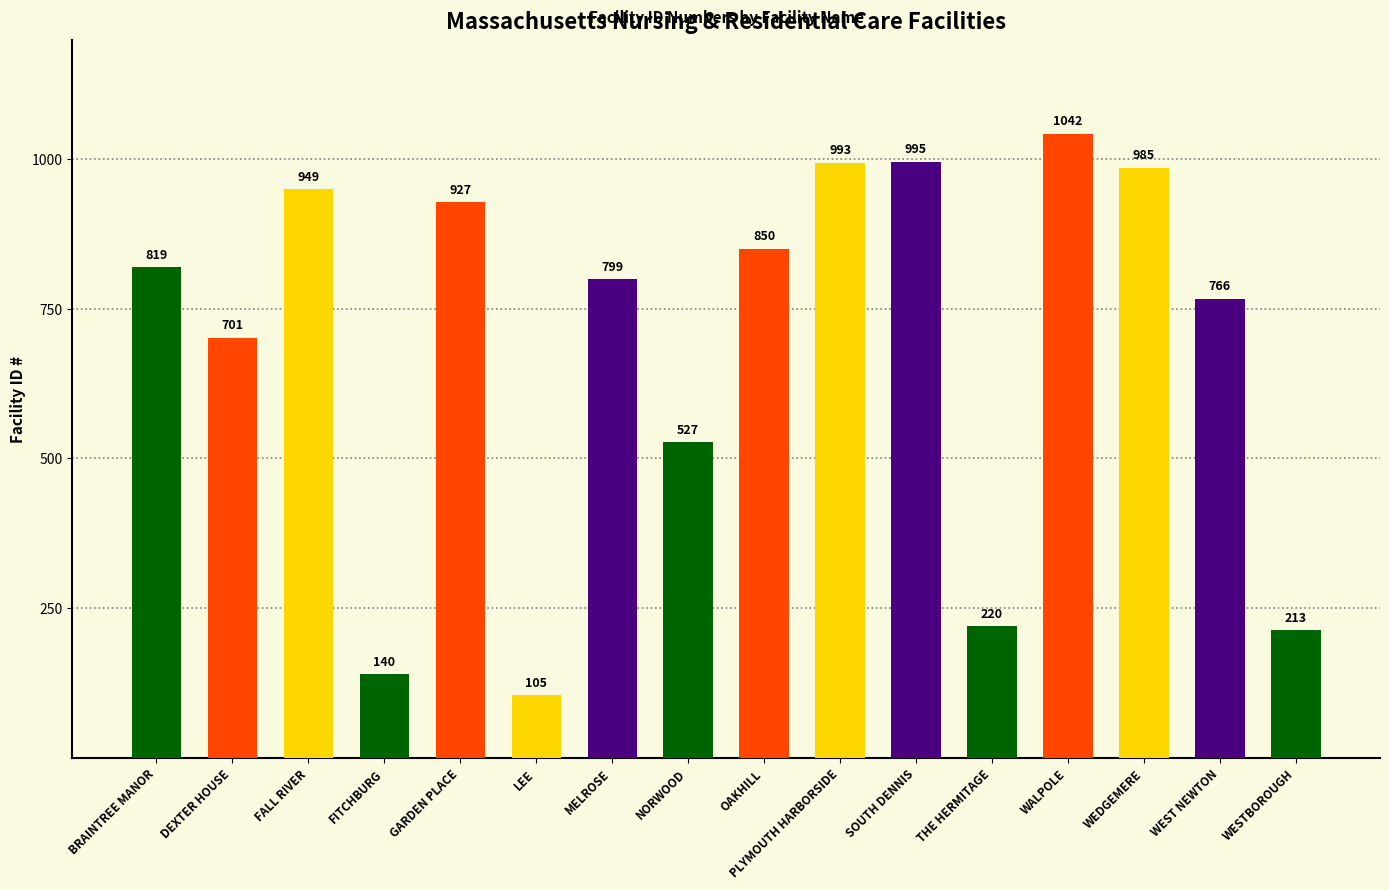

What is the difference between the values at LEE and PLYMOUTH HARBORSIDE?

888